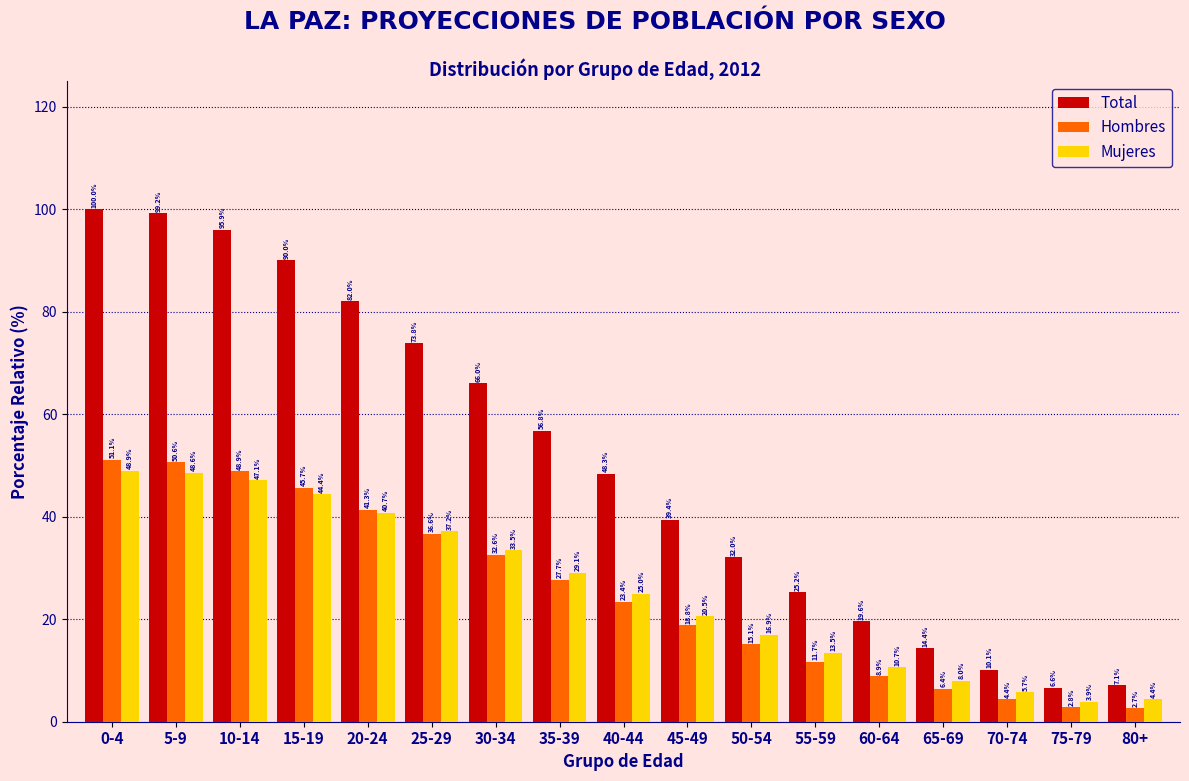

Reading left to right, transcribe all the data shown in this chart.

Total: 0-4=100.0	5-9=99.2	10-14=95.9	15-19=90.0	20-24=82.0	25-29=73.8	30-34=66.0	35-39=56.8	40-44=48.3	45-49=39.4	50-54=32.0	55-59=25.2	60-64=19.6	65-69=14.4	70-74=10.1	75-79=6.6	80+=7.1
Hombres: 0-4=51.1	5-9=50.6	10-14=48.9	15-19=45.7	20-24=41.3	25-29=36.6	30-34=32.6	35-39=27.7	40-44=23.4	45-49=18.8	50-54=15.1	55-59=11.7	60-64=8.9	65-69=6.4	70-74=4.4	75-79=2.8	80+=2.7
Mujeres: 0-4=48.9	5-9=48.6	10-14=47.1	15-19=44.4	20-24=40.7	25-29=37.2	30-34=33.5	35-39=29.1	40-44=25.0	45-49=20.5	50-54=16.9	55-59=13.5	60-64=10.7	65-69=8.0	70-74=5.7	75-79=3.9	80+=4.4